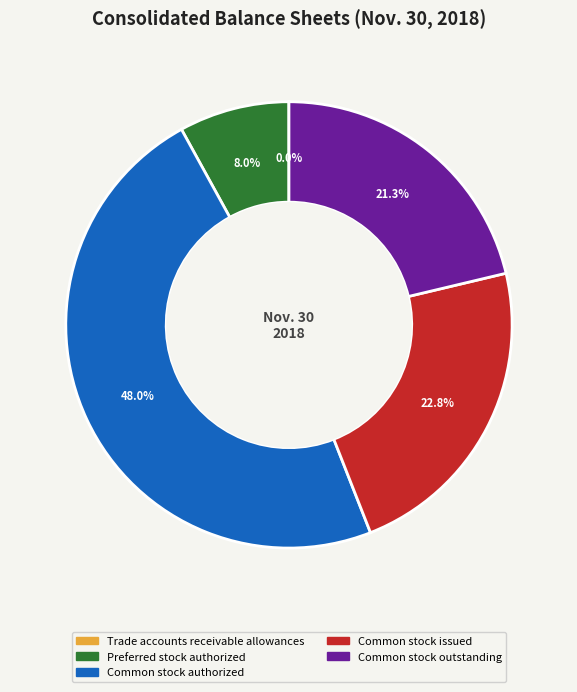

Is it true that Common stock issued is 23% of the pie?

True